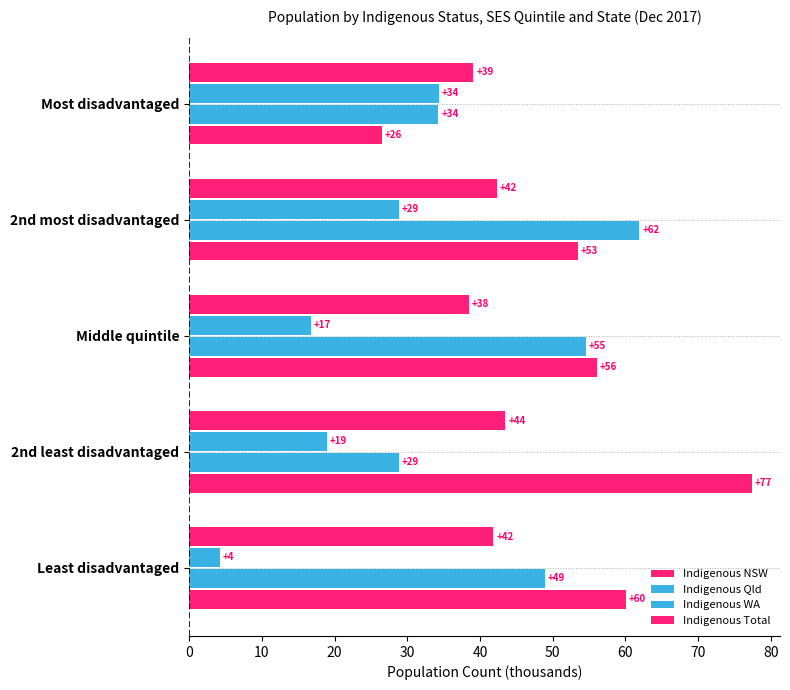

List the series in order of their peak value, highest first.

Indigenous NSW, Indigenous Qld, Indigenous Total, Indigenous WA